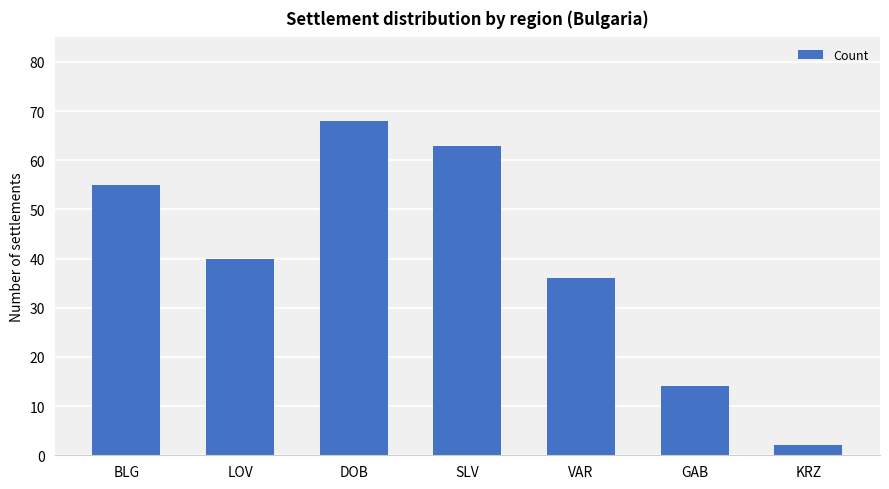

List the labels in order of value, largest first.

DOB, SLV, BLG, LOV, VAR, GAB, KRZ